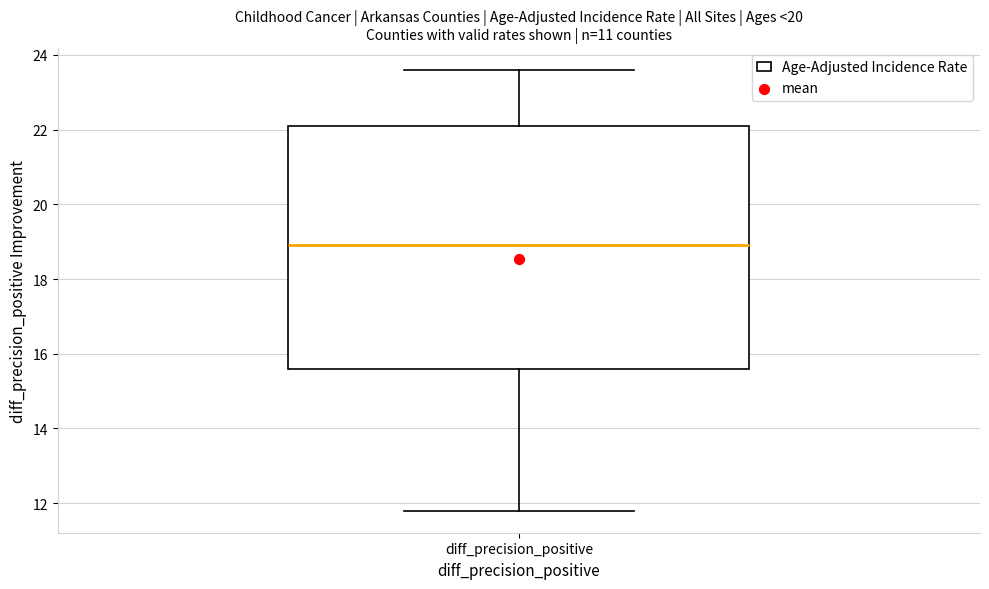

Transcribe this box plot: give where the median line is, the range the box spans, and where the two whiskers end, as read against the y-axis. The values are not printed on the chart, so give them approximately, as read against the axis.

median 19.0, box 15.6 to 22.2, whiskers 11.8 to 23.6